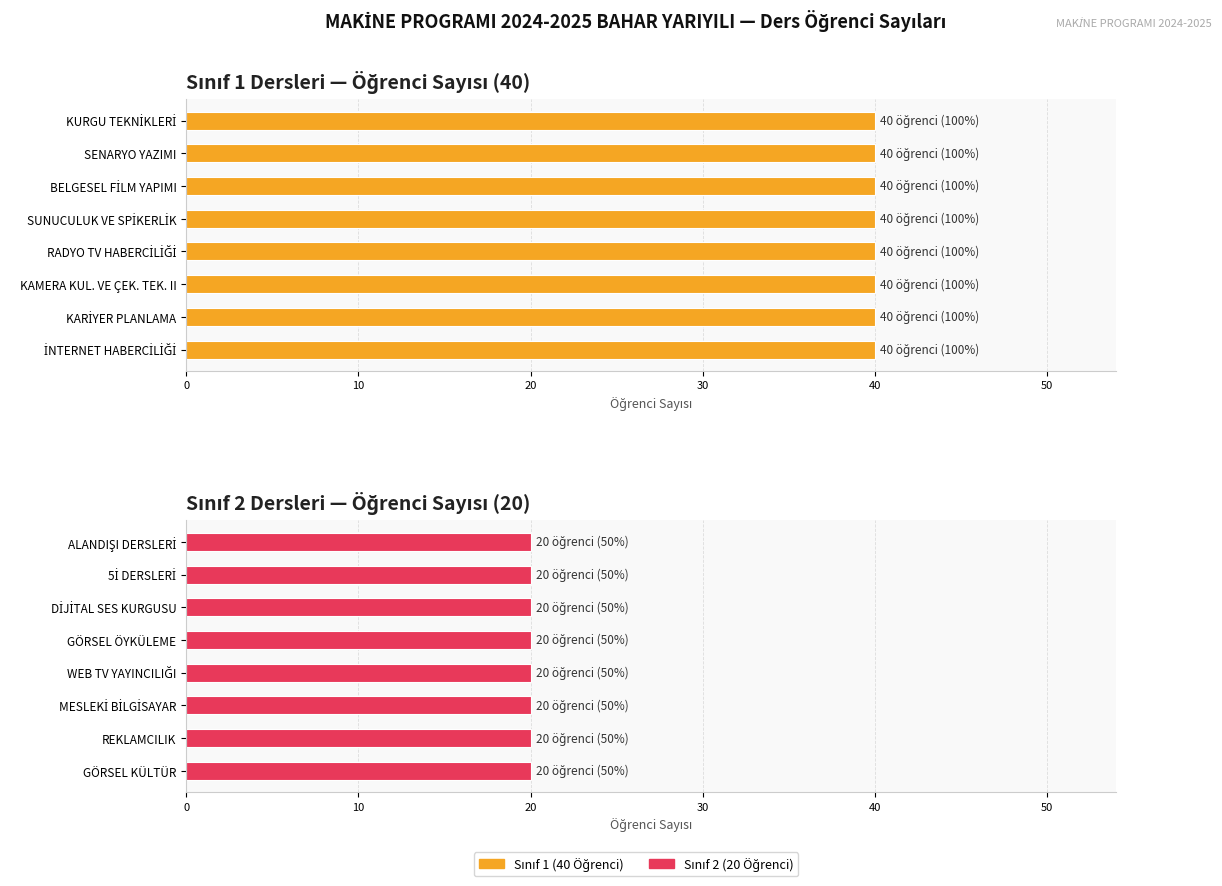

Which series changed the most between 6 and 7?

Sınıf 1 (40 Öğrenci)